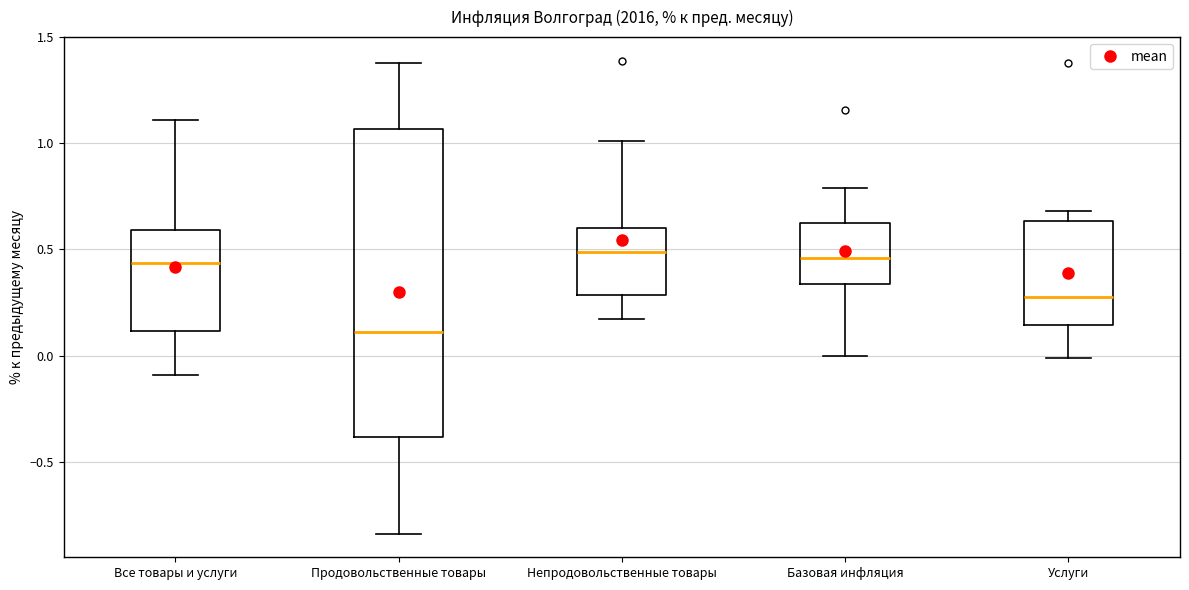

Comparing the boxes themselves (not the whiskers), which one is the tallest?

Продовольственные товары